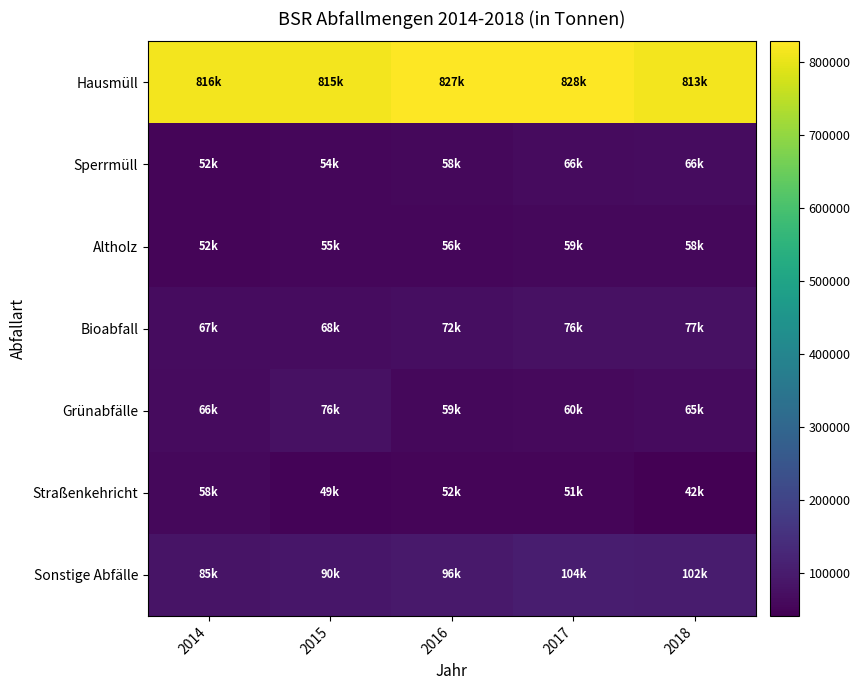

Rank the series by their maximum value, from highest to lowest.

Hausmüll, Sonstige Abfälle, Bioabfall, Grünabfälle, Sperrmüll, Altholz, Straßenkehricht